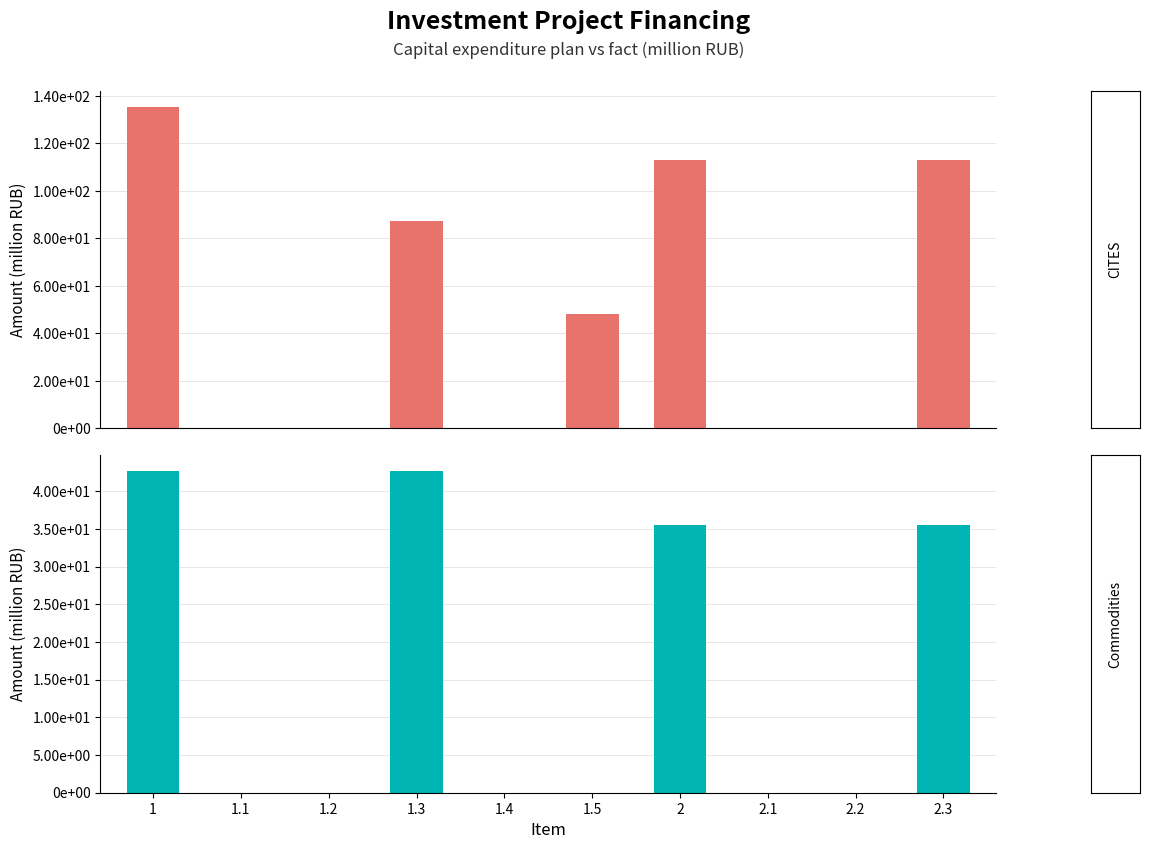

Which category has the highest value in the Commodities series?

1